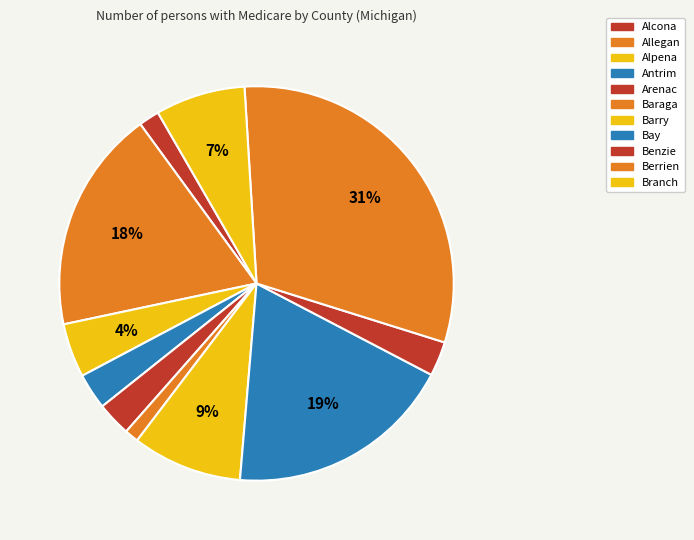

Which has a higher value, Benzie or Bay?

Bay